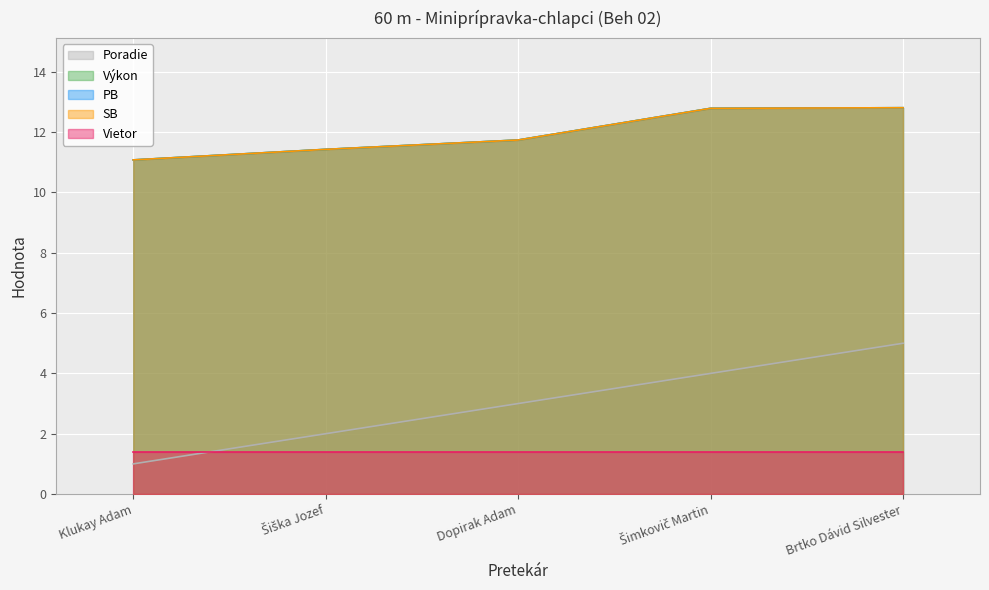

What is the difference between the maximum and minimum values in the Výkon series?

1.7